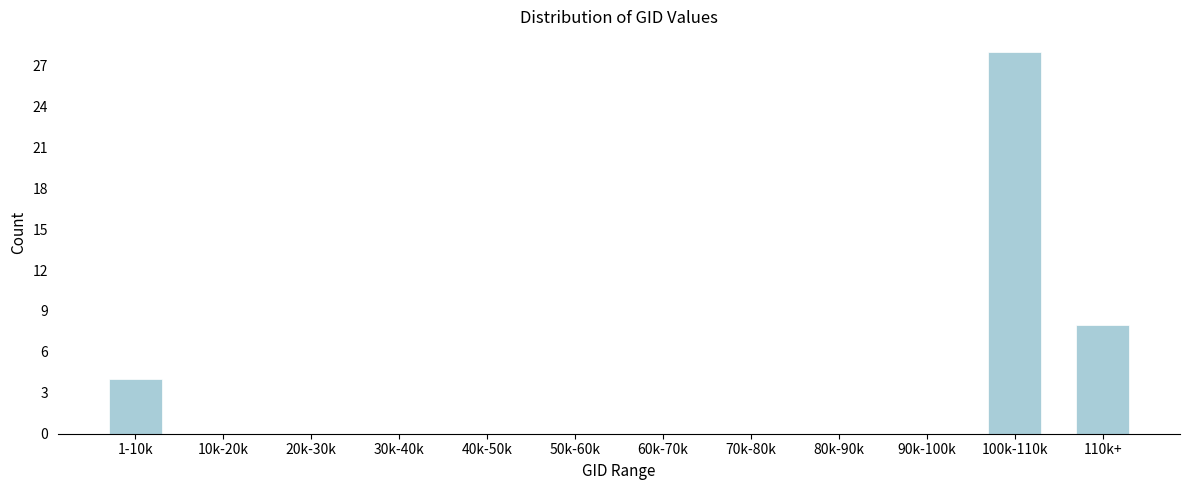

Reading right to left, transcribe all the data shown in this chart.

110k+=8	100k-110k=28	90k-100k=0	80k-90k=0	70k-80k=0	60k-70k=0	50k-60k=0	40k-50k=0	30k-40k=0	20k-30k=0	10k-20k=0	1-10k=4